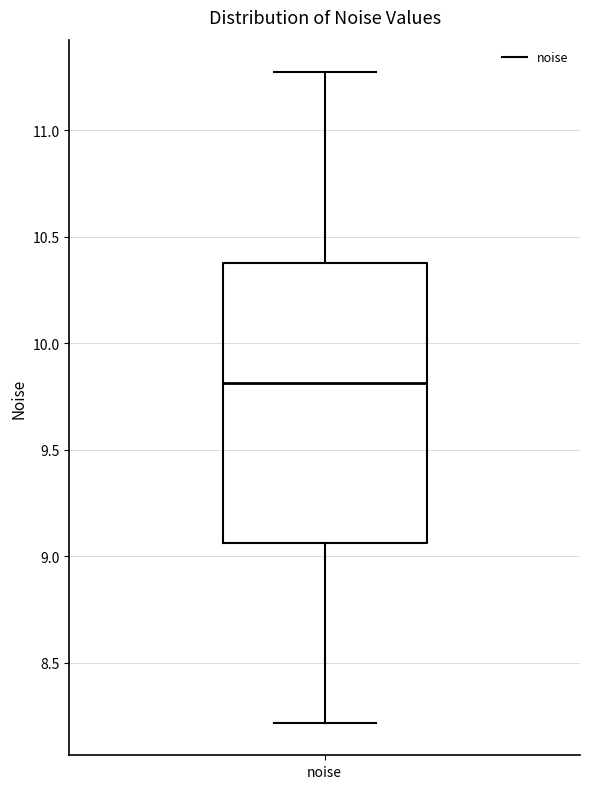

Transcribe this box plot: give where the median line is, the range the box spans, and where the two whiskers end, as read against the y-axis. The values are not printed on the chart, so give them approximately, as read against the axis.

median 9.80, box 9.05 to 10.40, whiskers 8.20 to 11.25